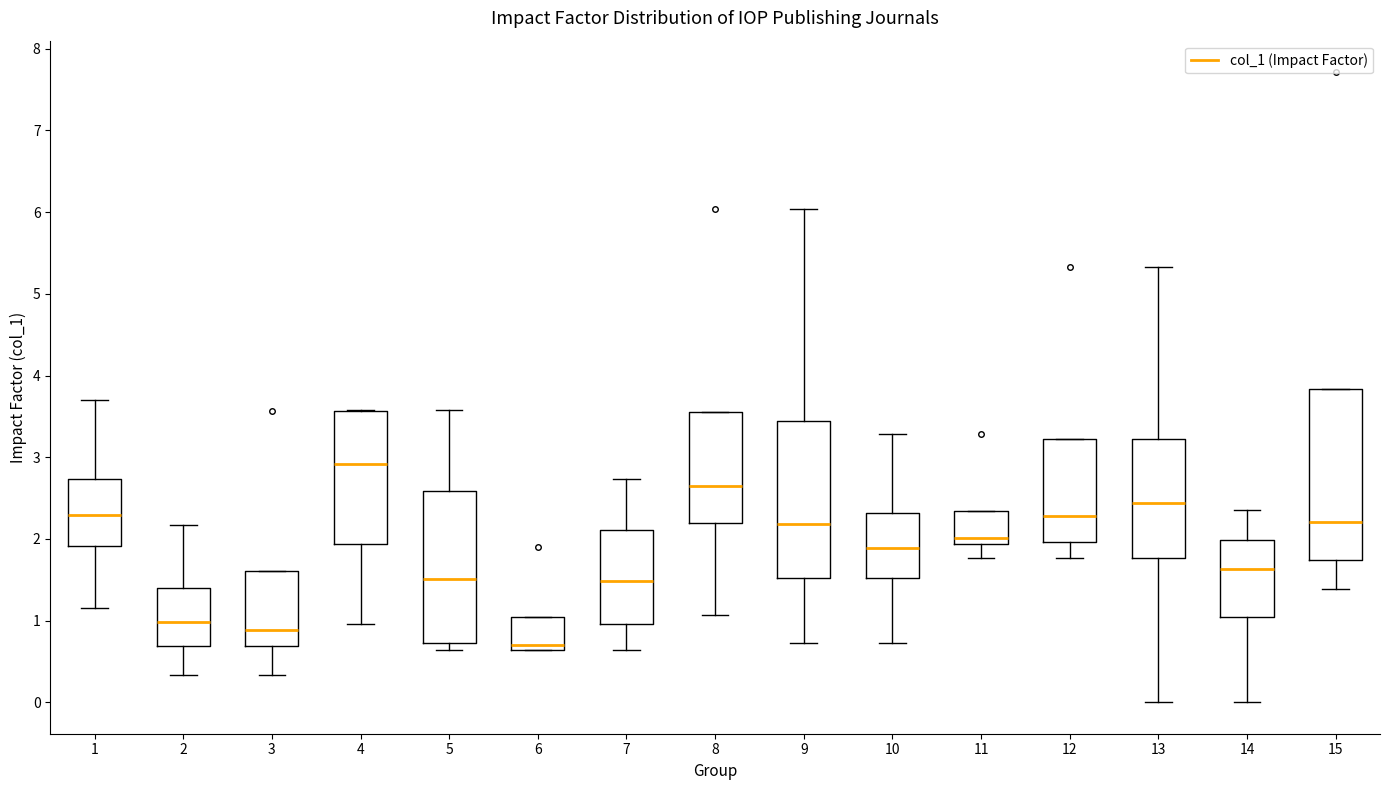

Reading left to right, read every box against the y-axis: the position of its median line, the range the box covers, and the ends of its whiskers. The values are not printed on the chart, so give them approximately, as read against the axis.

1: median 2.3, box 1.9 to 2.7, whiskers 1.1 to 3.7
2: median 1.0, box 0.7 to 1.4, whiskers 0.3 to 2.2
3: median 0.9, box 0.7 to 1.6, whiskers 0.3 to 1.6
4: median 2.9, box 1.9 to 3.6, whiskers 1.0 to 3.6
5: median 1.5, box 0.7 to 2.6, whiskers 0.6 to 3.6
6: median 0.7, box 0.6 to 1.0, whiskers 0.6 to 1.0
7: median 1.5, box 1.0 to 2.1, whiskers 0.6 to 2.7
8: median 2.7, box 2.2 to 3.6, whiskers 1.1 to 3.6
9: median 2.2, box 1.5 to 3.4, whiskers 0.7 to 6.0
10: median 1.9, box 1.5 to 2.3, whiskers 0.7 to 3.3
11: median 2.0, box 1.9 to 2.3, whiskers 1.8 to 2.3
12: median 2.3, box 2.0 to 3.2, whiskers 1.8 to 3.2
13: median 2.4, box 1.8 to 3.2, whiskers 0.0 to 5.3
14: median 1.6, box 1.0 to 2.0, whiskers 0.0 to 2.4
15: median 2.2, box 1.7 to 3.8, whiskers 1.4 to 3.8